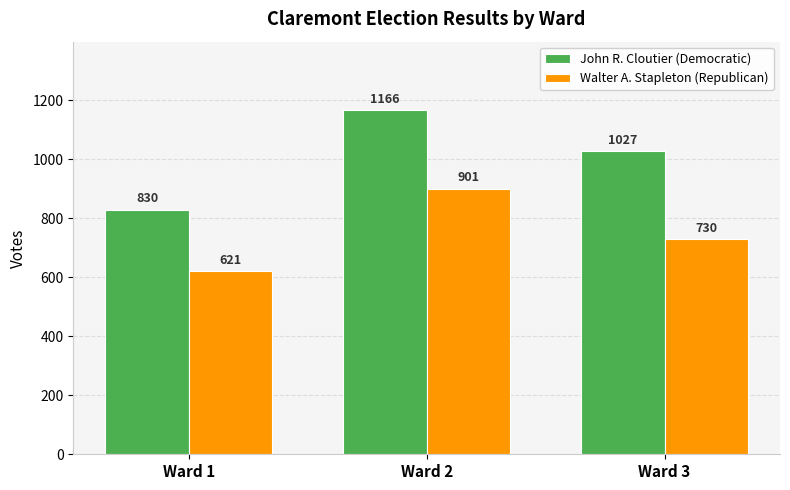

Which category has the lowest value in the Walter A. Stapleton (Republican) series?

Ward 1